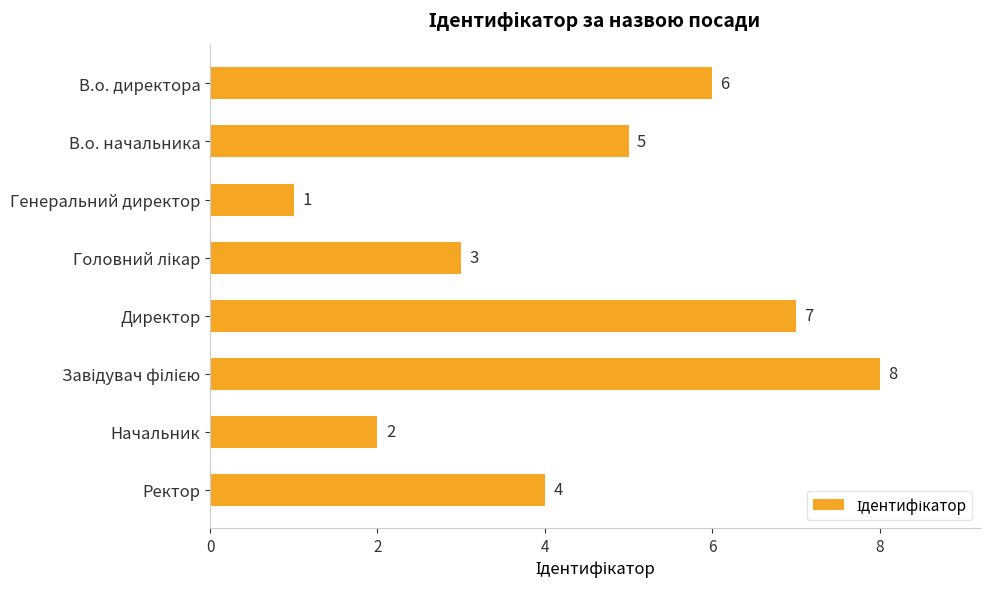

Reading top to bottom, what are all the values shown in this chart?

6	5	1	3	7	8	2	4